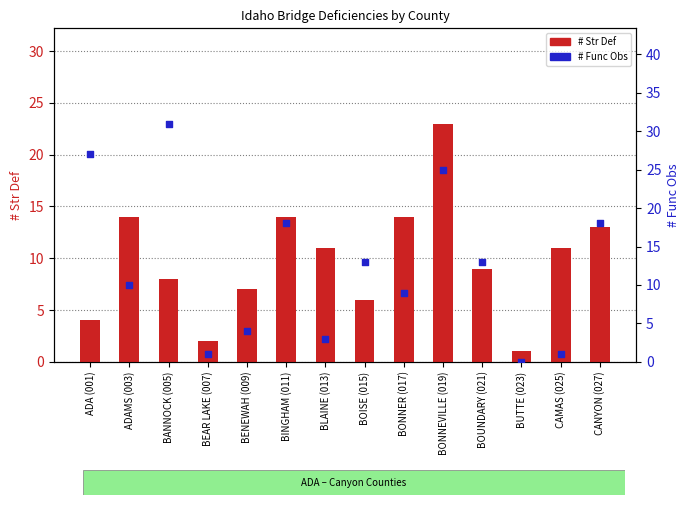

At how many categories does at least one series exceed 0?

14